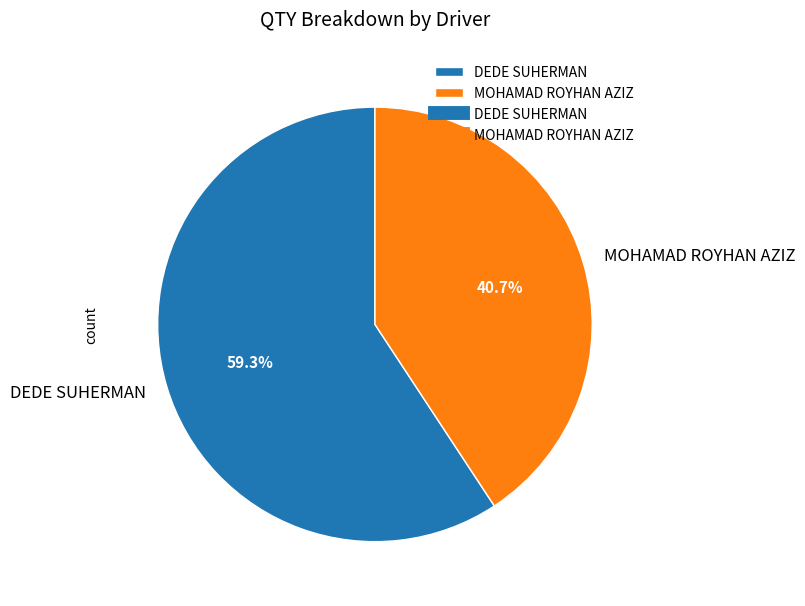

Which slice represents more than half of the pie?

DEDE SUHERMAN